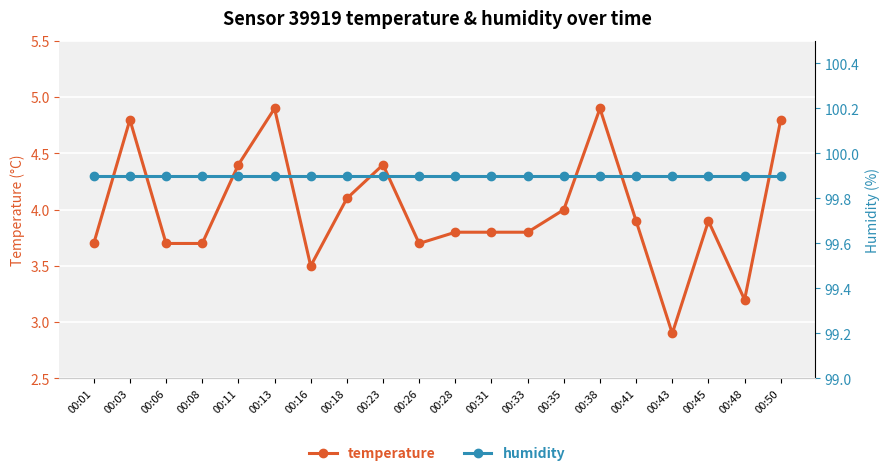

How many categories are shown in the chart?

20